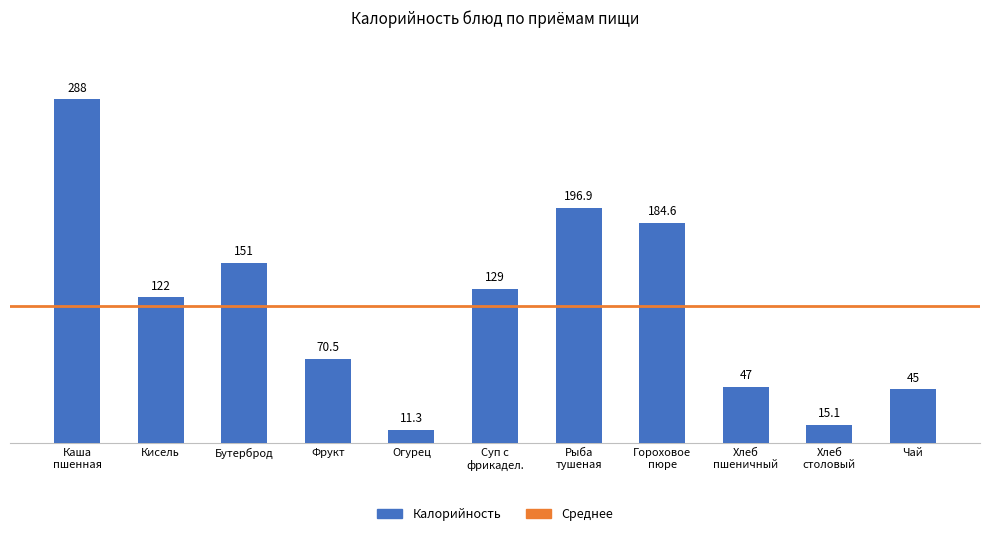

Approximately how many times larger is the value at Чай compared to Бутерброд?

0.3